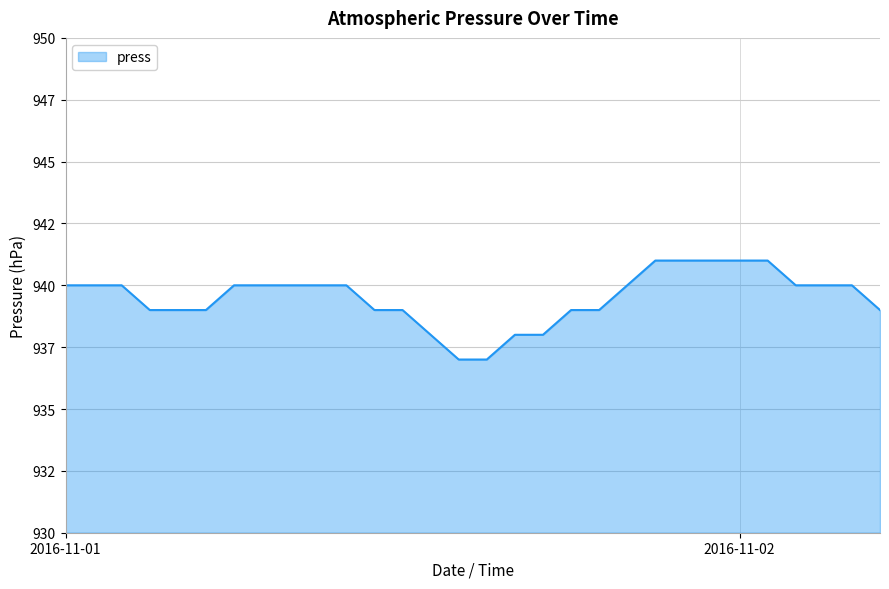

How many data points are less than 940?

13